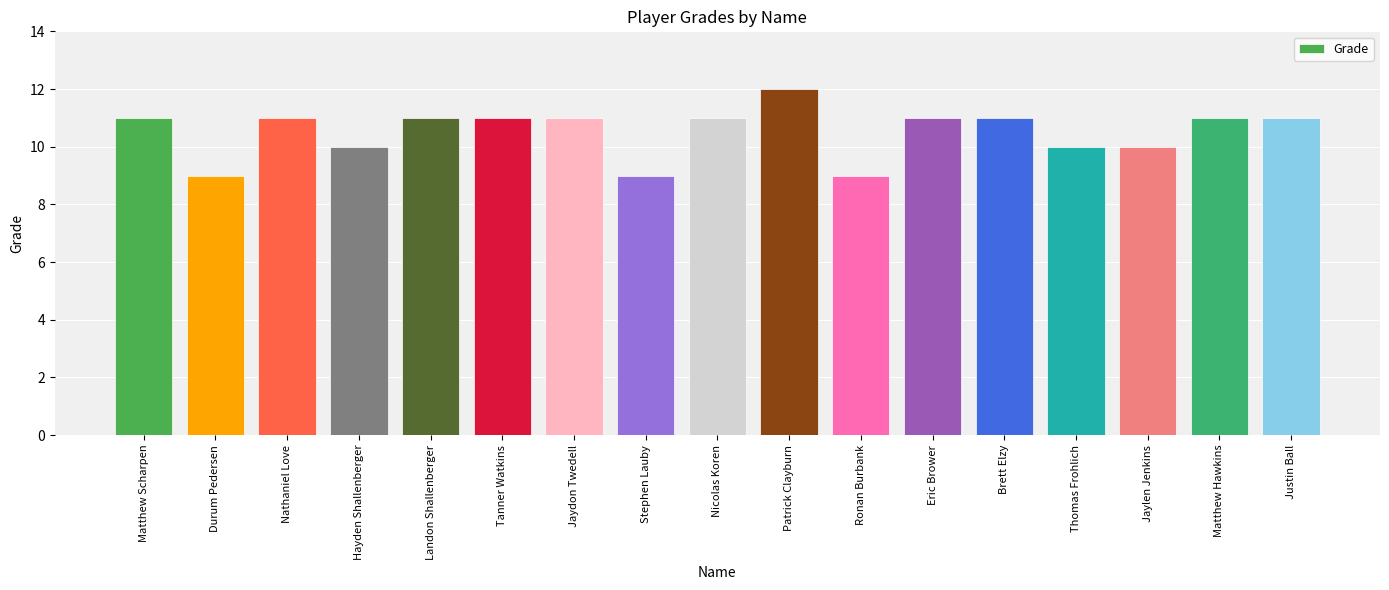

What is the greatest value displayed?

12